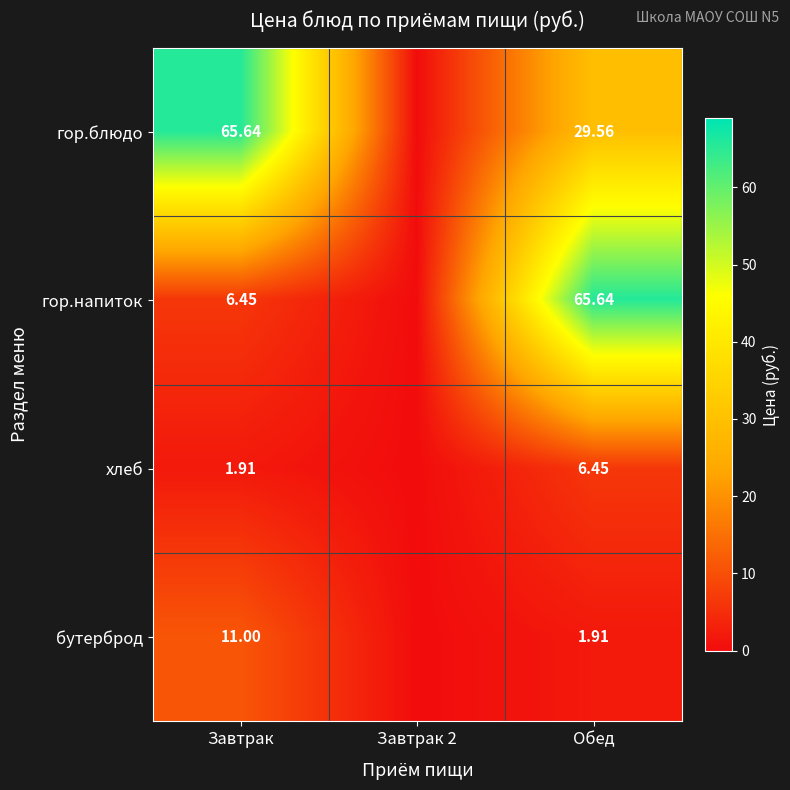

At Обед, list the series in order from smallest to largest.

бутерброд, хлеб, гор.блюдо, гор.напиток